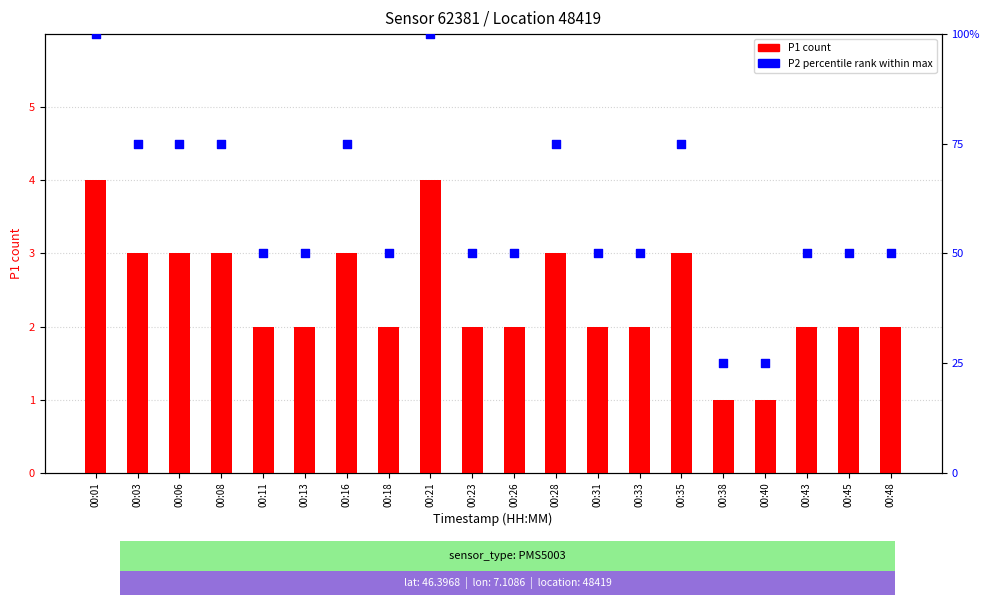

At how many categories does at least one series exceed 47?

18